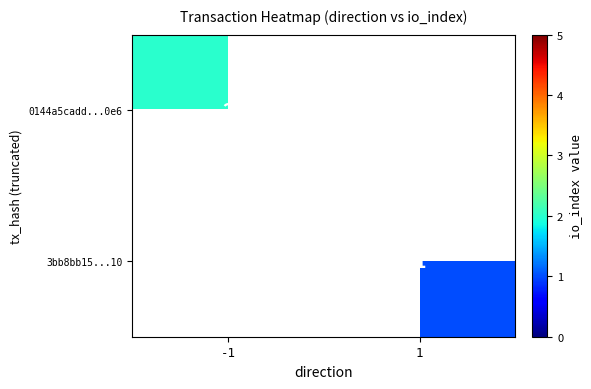

The 3bb8bb15...10 series shows 0.3 at 1. True or false?

False